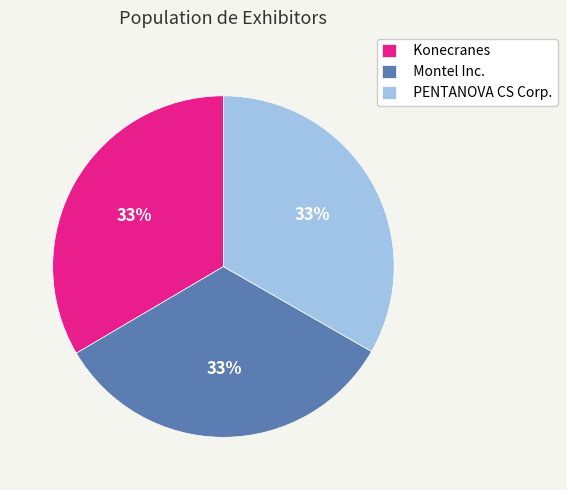

What is the ratio of the value at PENTANOVA CS Corp. to the value at Montel Inc.?

1.0